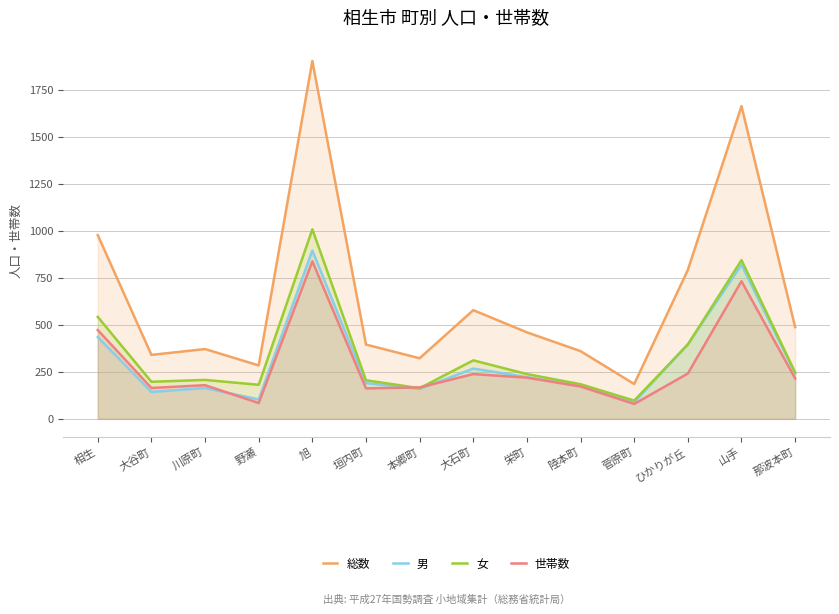

What is the approximate value of 総数 at 川原町, to the nearest 100?

400